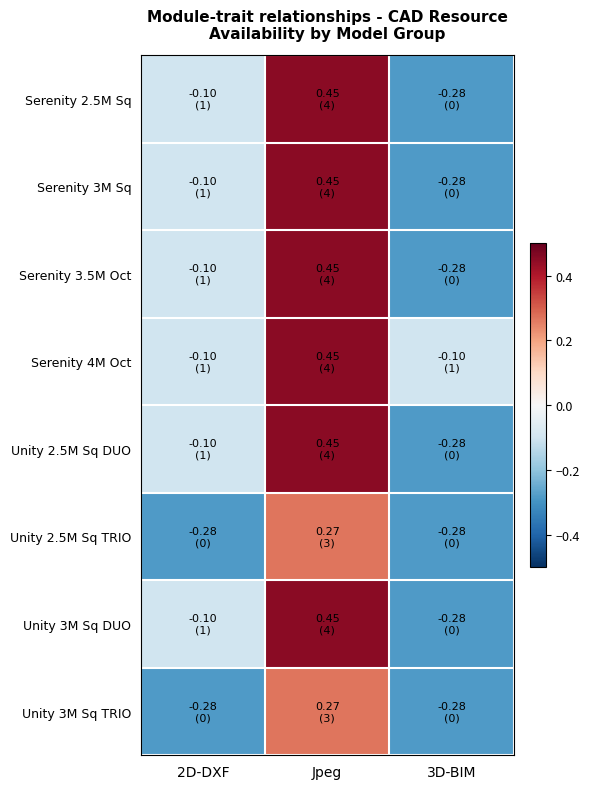

Reading left to right, list all the values displayed in this chart.

Serenity 2.5M Sq: 2D-DXF=-0.1	Jpeg=0.5	3D-BIM=-0.3
Serenity 3M Sq: 2D-DXF=-0.1	Jpeg=0.5	3D-BIM=-0.3
Serenity 3.5M Oct: 2D-DXF=-0.1	Jpeg=0.5	3D-BIM=-0.3
Serenity 4M Oct: 2D-DXF=-0.1	Jpeg=0.5	3D-BIM=-0.1
Unity 2.5M Sq DUO: 2D-DXF=-0.1	Jpeg=0.5	3D-BIM=-0.3
Unity 2.5M Sq TRIO: 2D-DXF=-0.3	Jpeg=0.3	3D-BIM=-0.3
Unity 3M Sq DUO: 2D-DXF=-0.1	Jpeg=0.5	3D-BIM=-0.3
Unity 3M Sq TRIO: 2D-DXF=-0.3	Jpeg=0.3	3D-BIM=-0.3